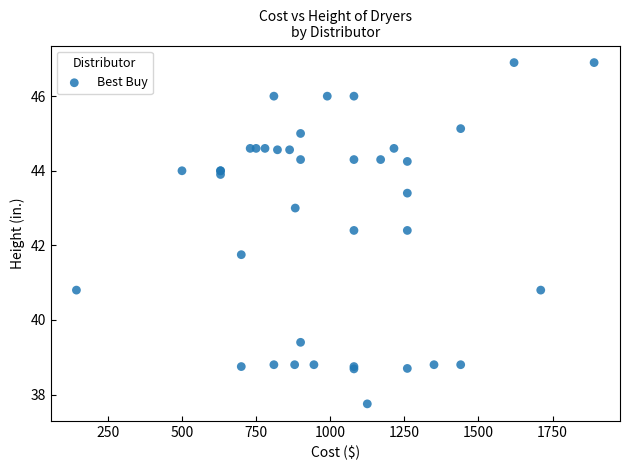

What Y value in the scatter plot is closest to 42?

41.8